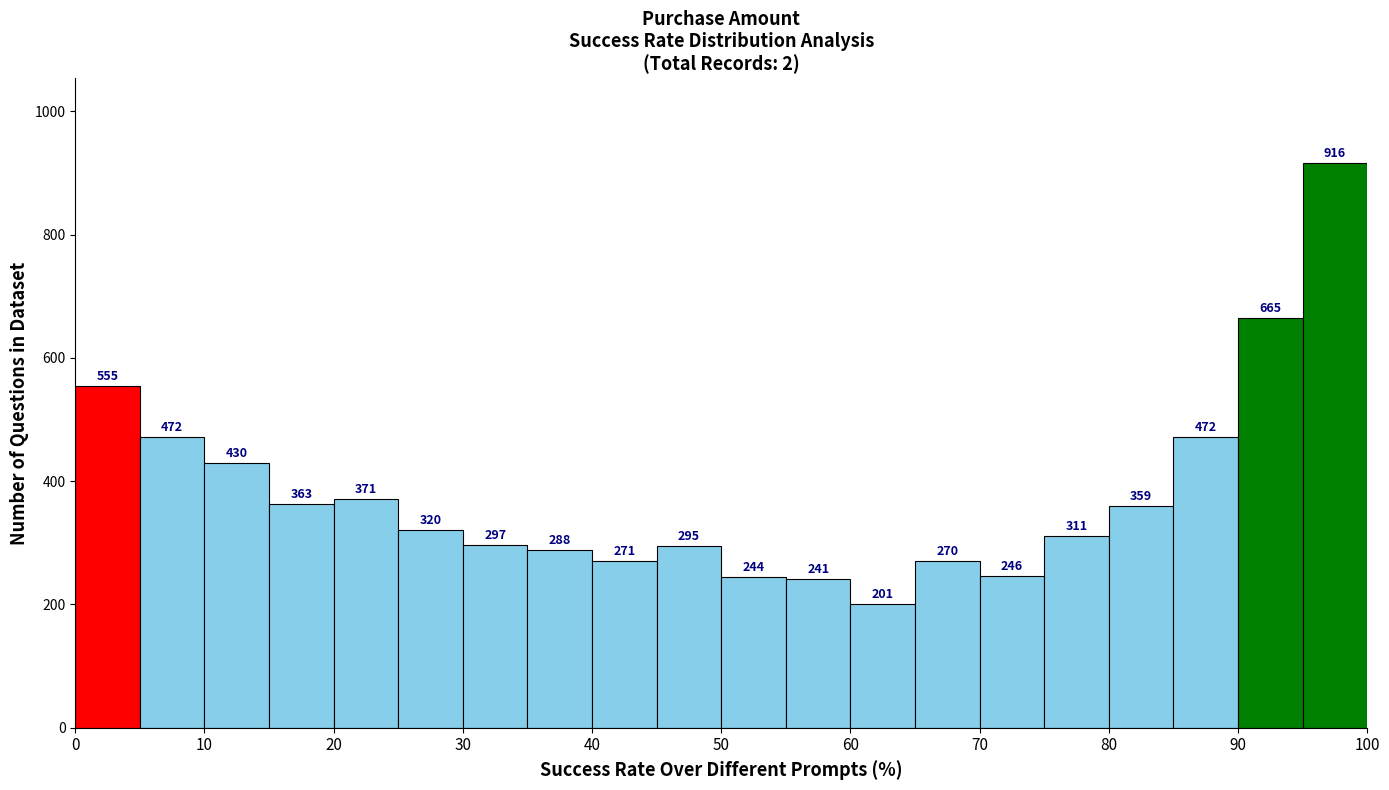

How tall is the bar that spans 10 to 15 on the x-axis?

430